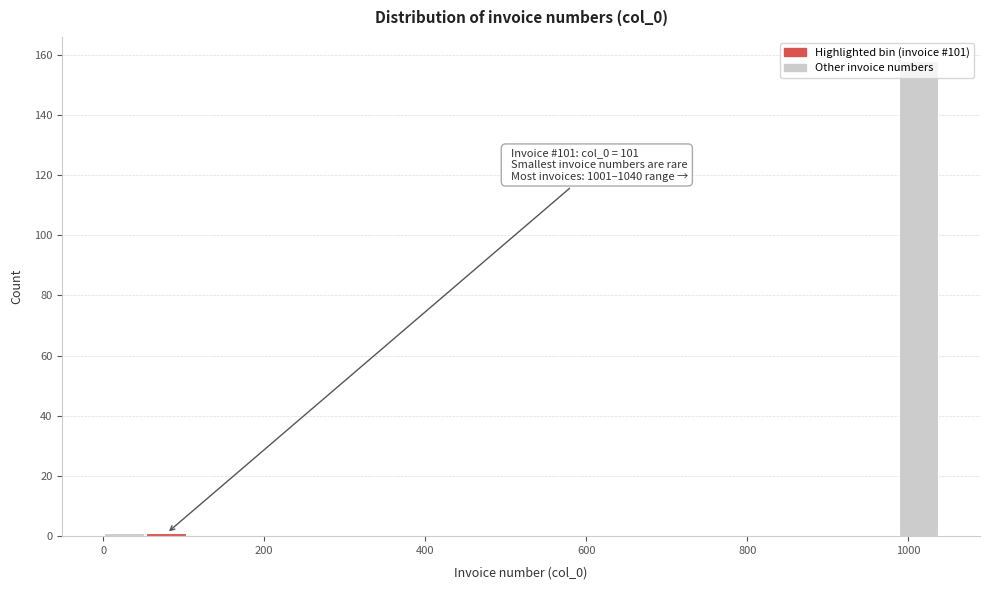

Read against the x-axis, roughly where is the centre of the tallest bar?

1020